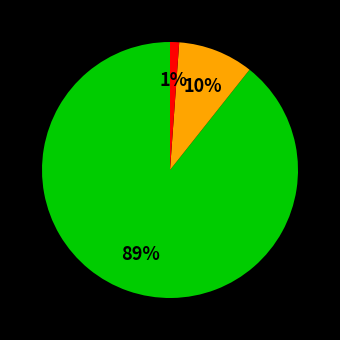

To the nearest percent, what is the average slice percentage?

33%